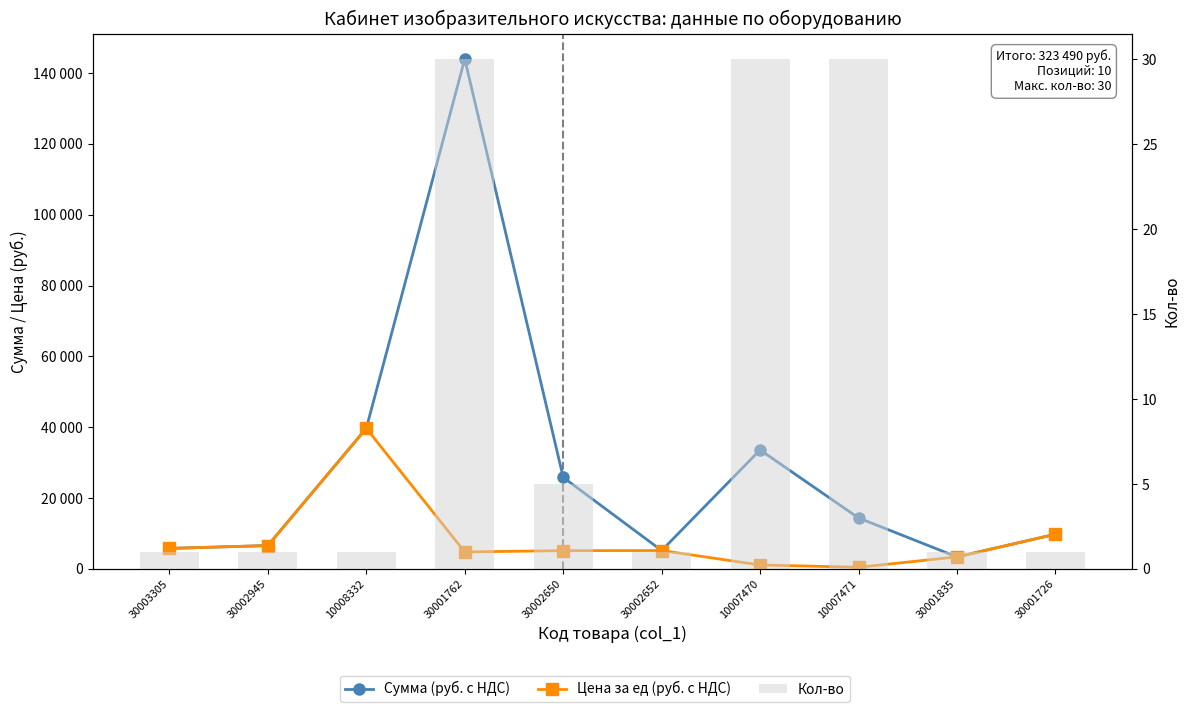

Which series has the largest range (max minus min)?

Сумма (руб. с НДС)